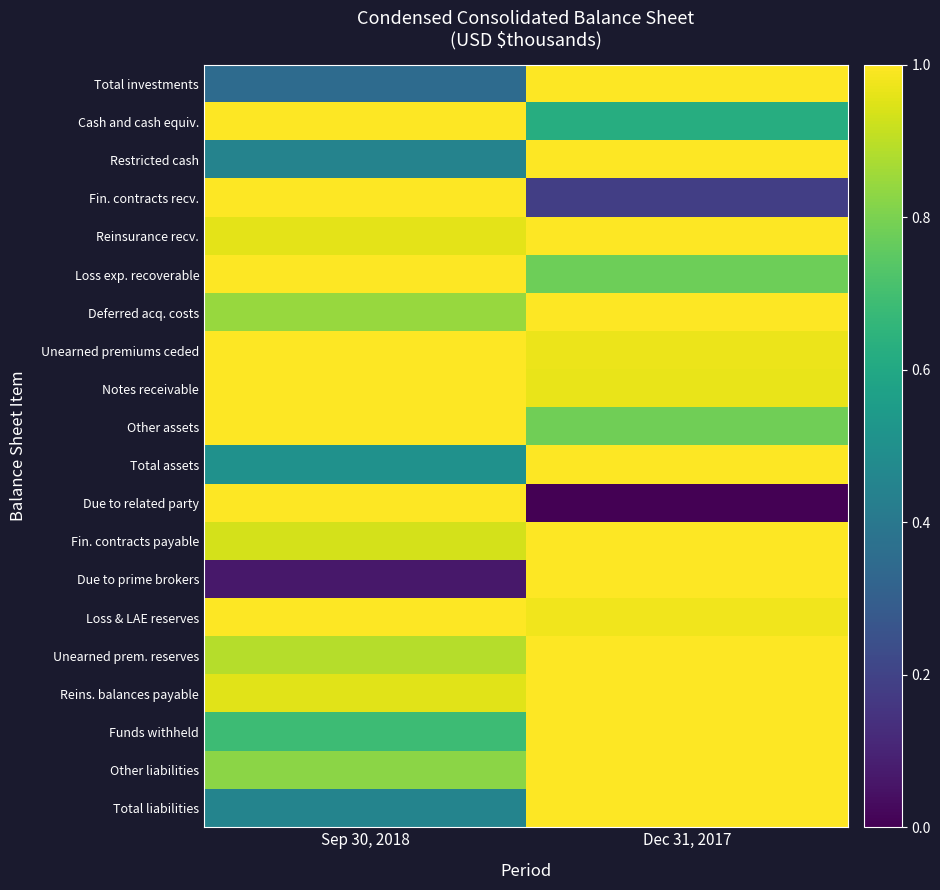

Between Sep 30, 2018 and Dec 31, 2017, which series saw the biggest shift?

Due to related party